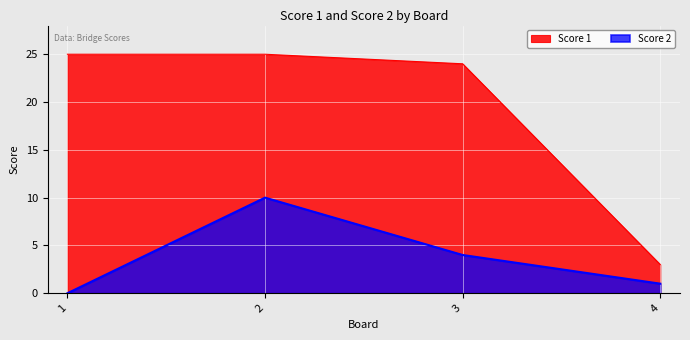

What is the lowest value of the Score 1 series?

3